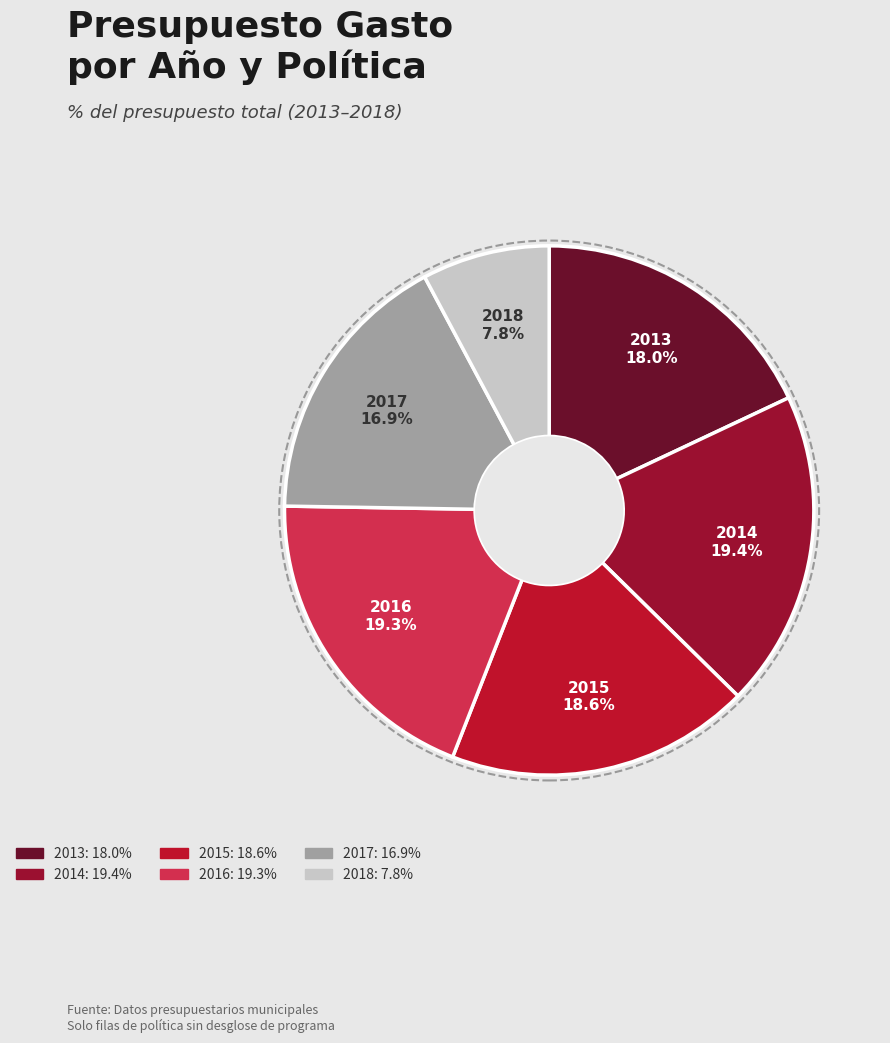

How many slices are in this pie chart?

6